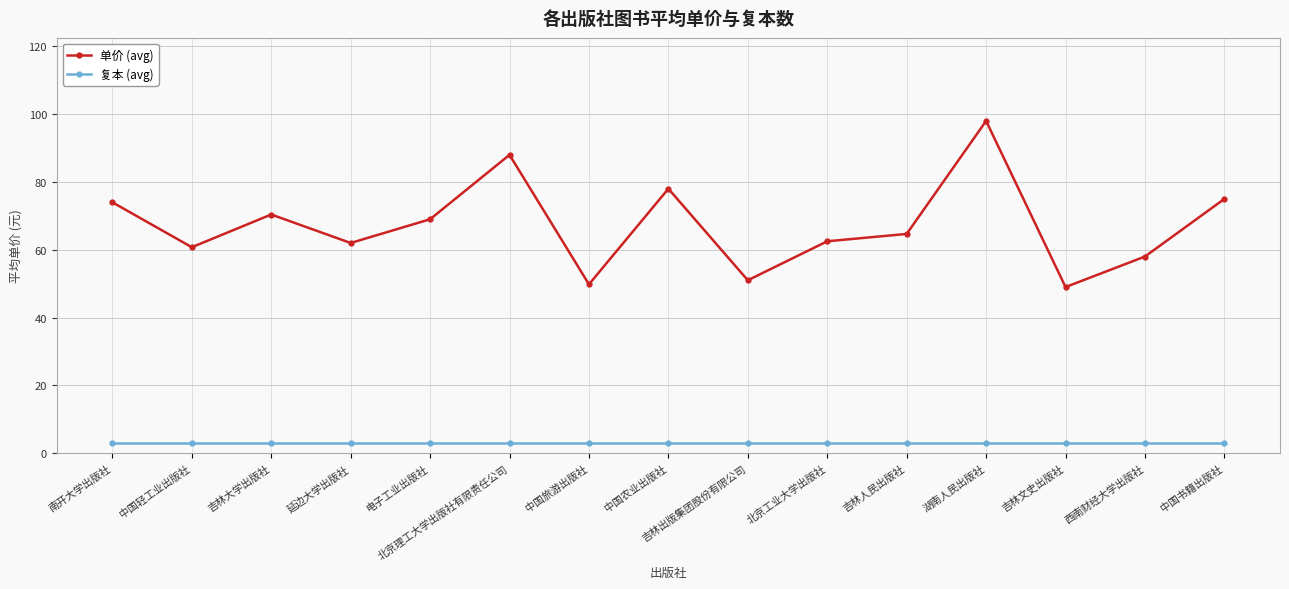

What is the spread (max minus min) of values at 南开大学出版社?

71.0